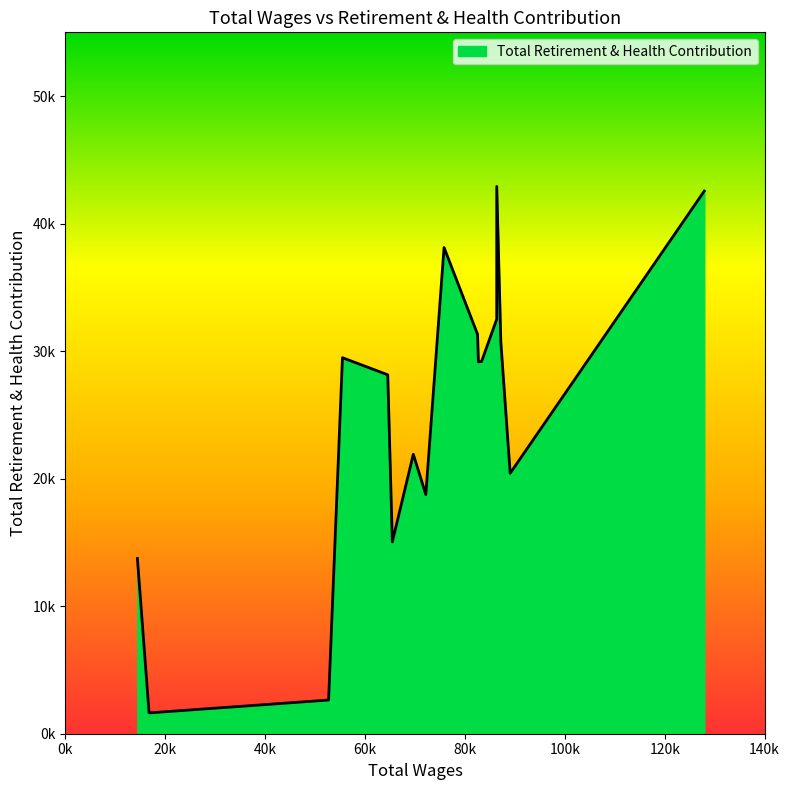

List the labels in order of value, smallest first.

16752.0, 52697.0, 14414.0, 65460.0, 72164.0, 89052.0, 69659.0, 64538.0, 82690.0, 83325.0, 55474.0, 87186.0, 82525.0, 86356.0, 75815.0, 127920.0, 86364.0